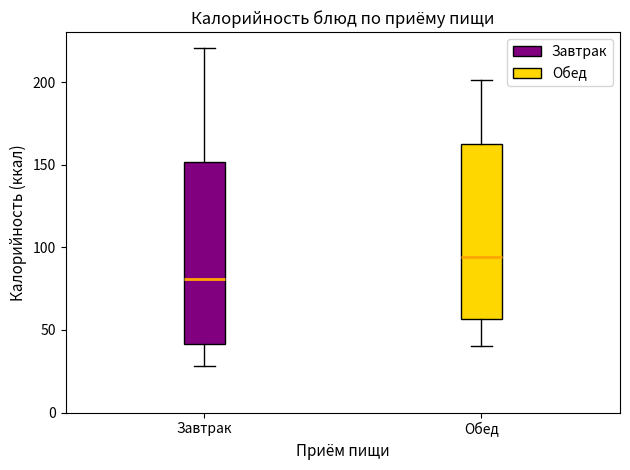

Where is the upper edge of the box for Обед on the y-axis? The values are not printed on the chart, so give them approximately, as read against the axis.

160